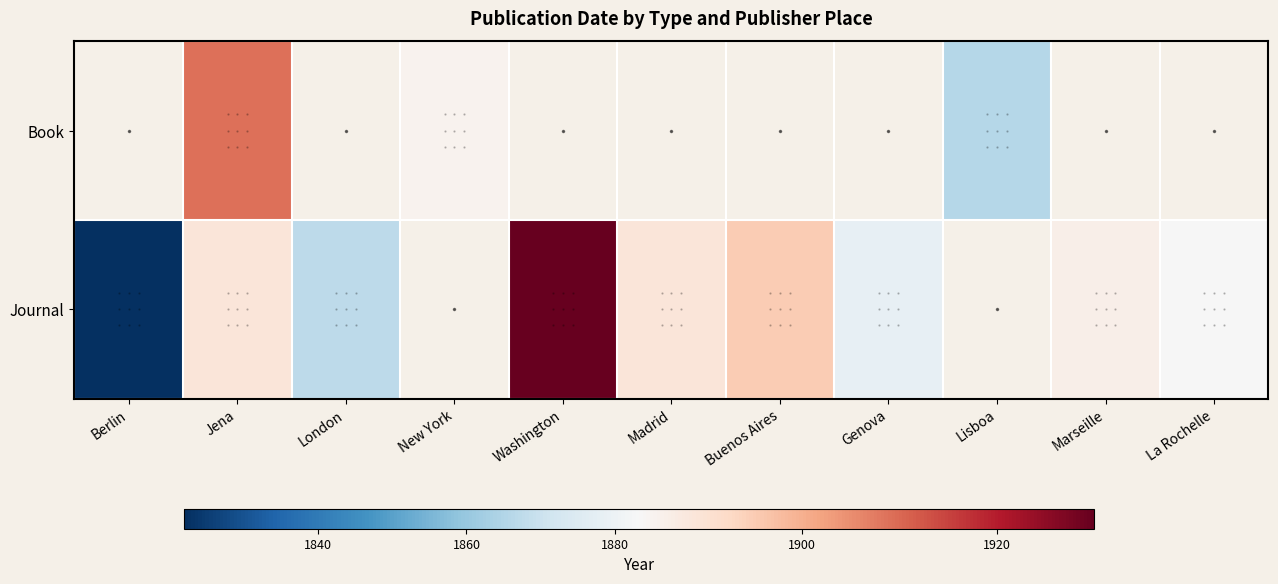

Which category has the highest value across all series?

Washington